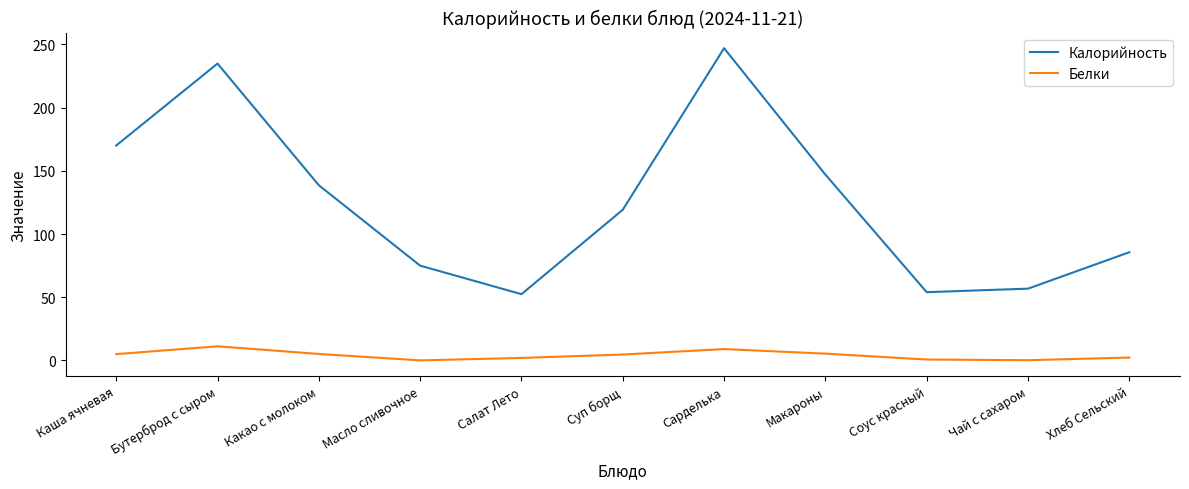

What is the spread (max minus min) of values at Масло сливочное?

74.9